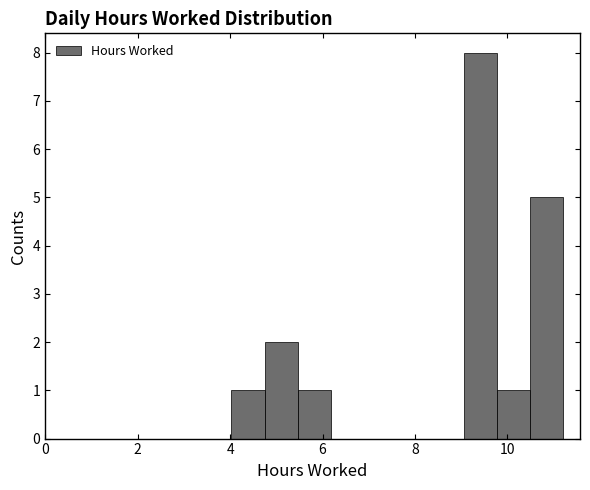

Read against the x-axis, roughly where is the centre of the tallest bar?

9.4